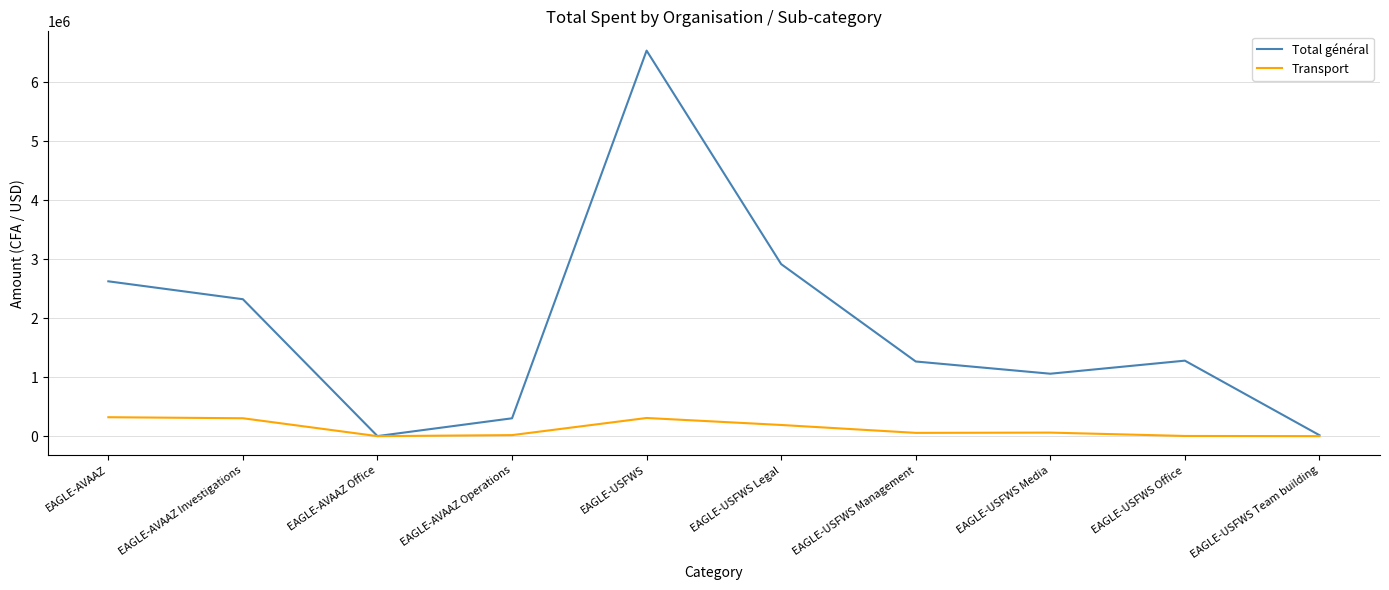

Rank the series at EAGLE-USFWS from highest to lowest value.

Total général, Transport